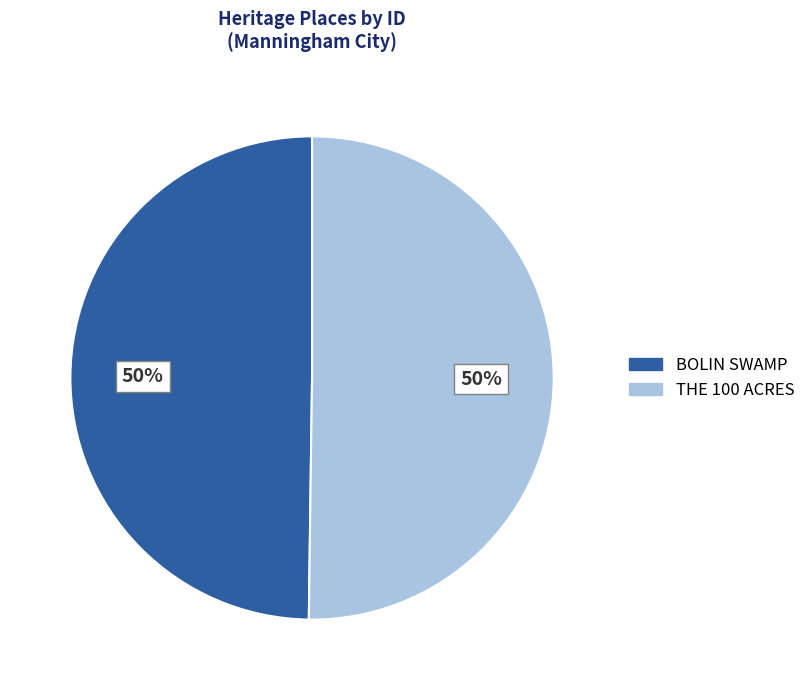

Combined, do BOLIN SWAMP and THE 100 ACRES account for over 50%?

Yes